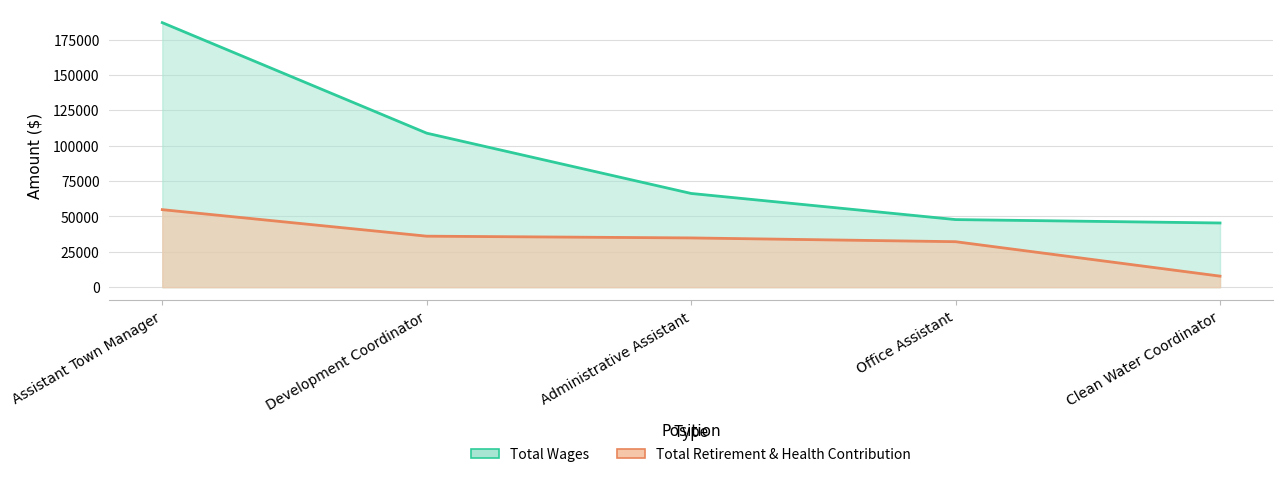

At which category is the sum across all series the highest?

Assistant Town Manager